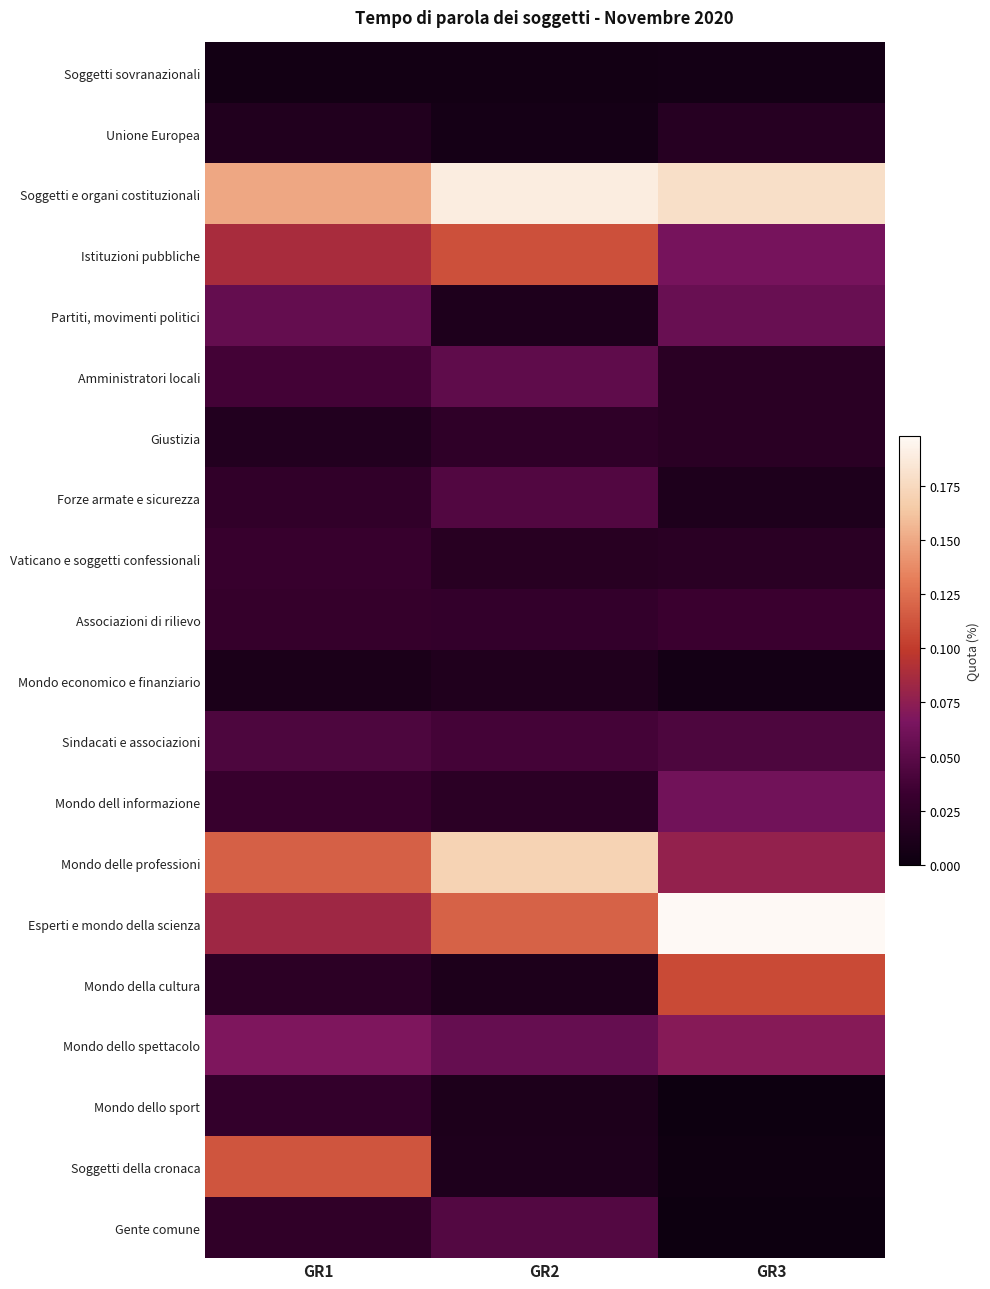

At which category is the sum across all series the highest?

GR3